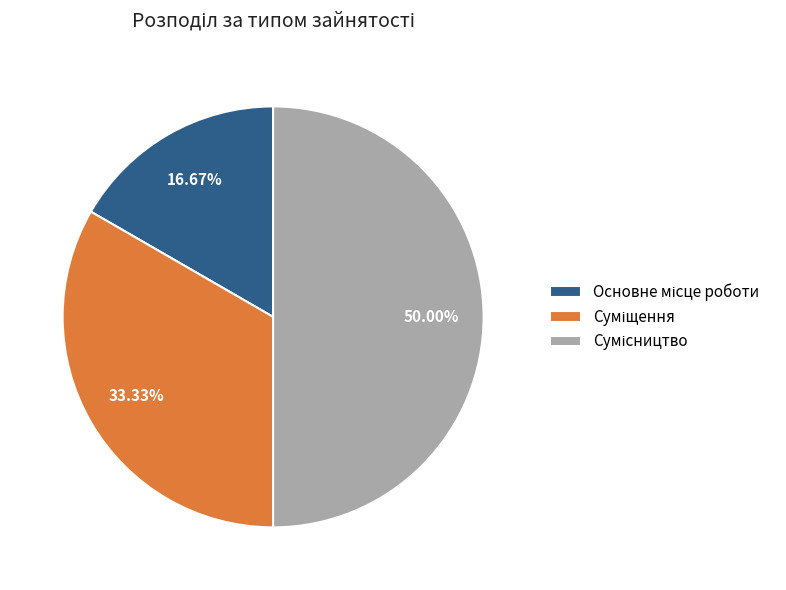

How many segments does this pie chart have?

3